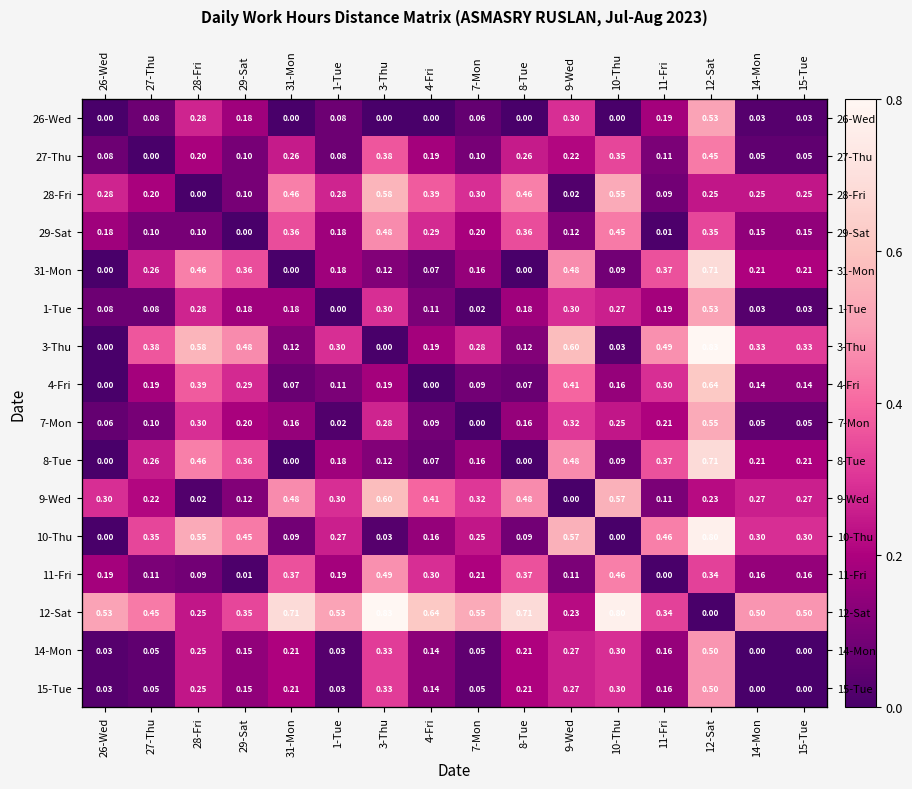

How many 4-Fri values are between 0 and 1?

16